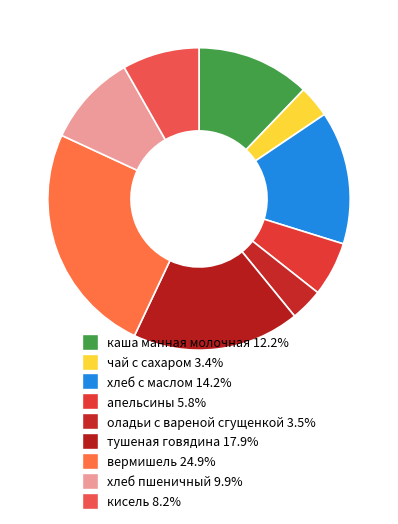

To the nearest percent, what is the difference between the хлеб с маслом and вермишель slice percentages?

11%